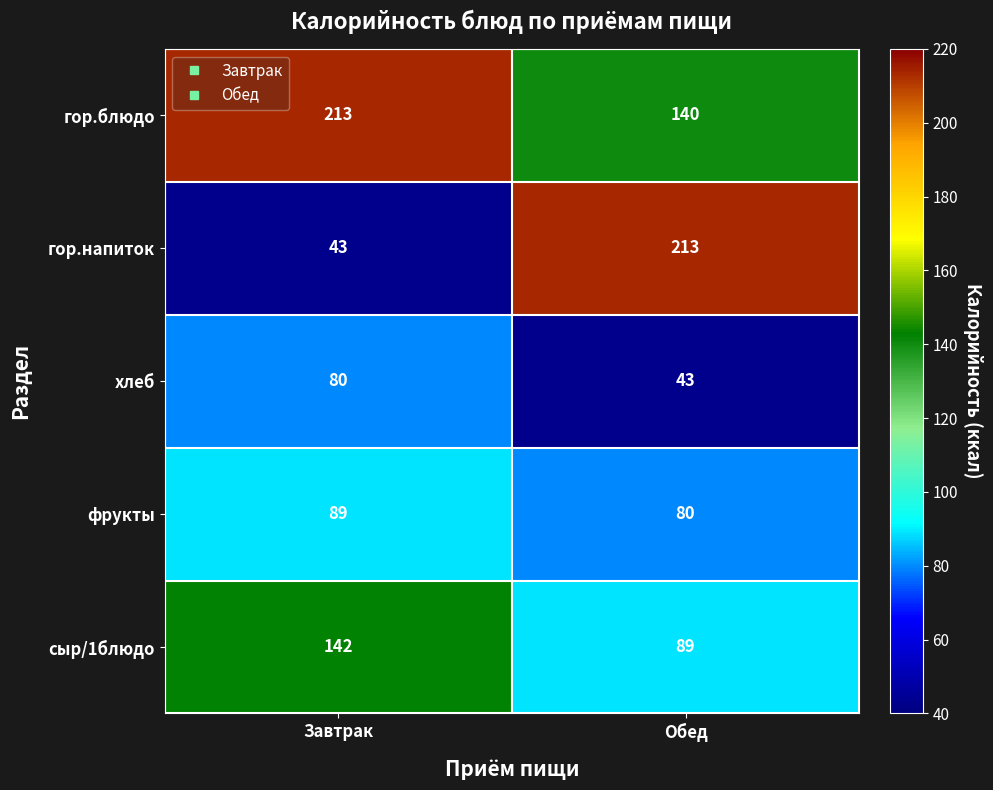

At Обед, list the series in order from largest to smallest.

гор.напиток, гор.блюдо, сыр/1блюдо, фрукты, хлеб